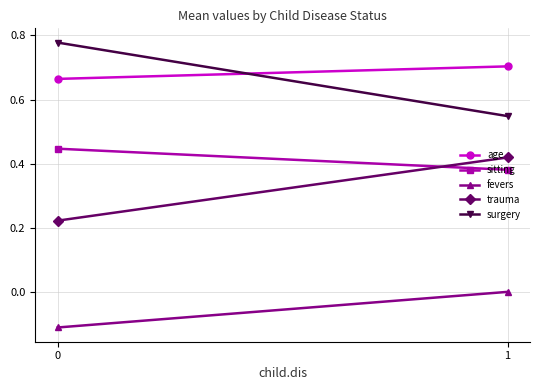

Reading right to left, transcribe all the data shown in this chart.

age: 1=0.7	0=0.7
sitting: 1=0.4	0=0.4
fevers: 1=0.0	0=-0.1
trauma: 1=0.4	0=0.2
surgery: 1=0.5	0=0.8